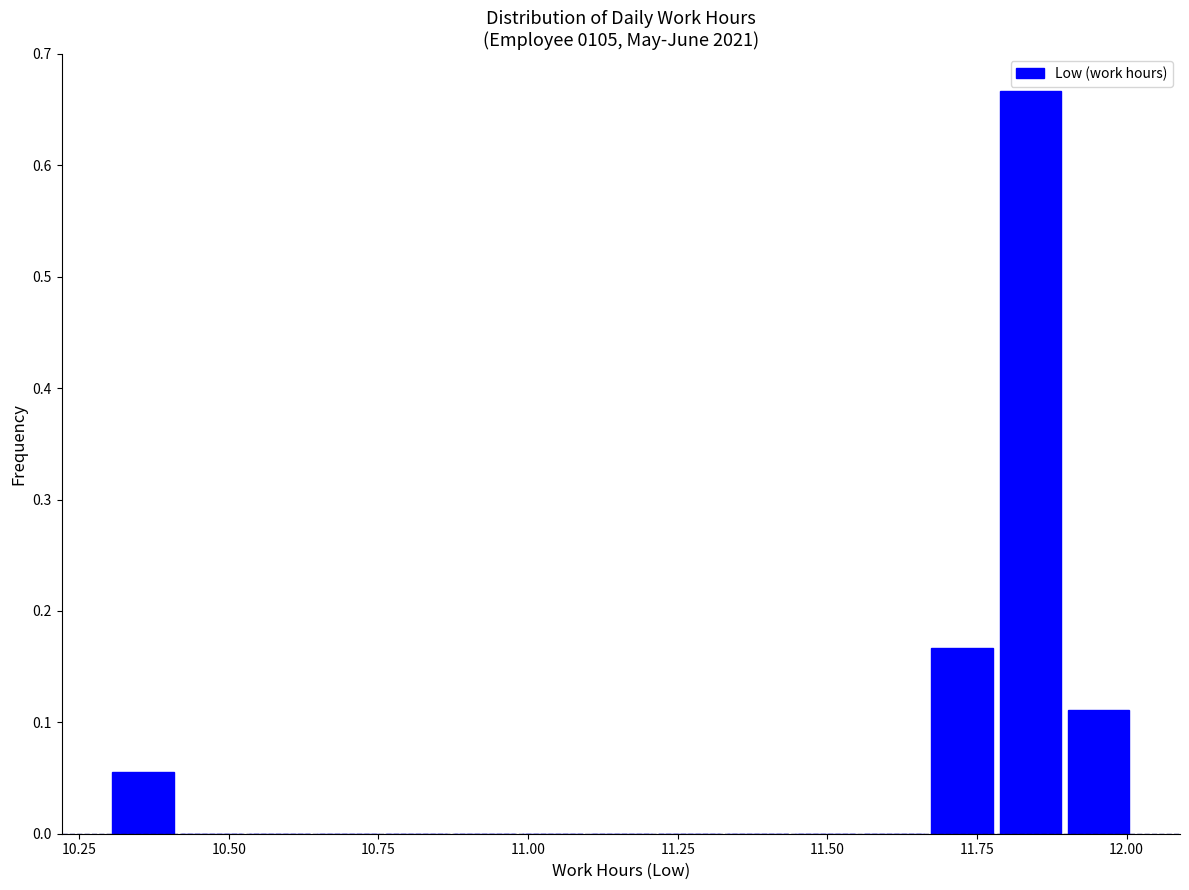

Around what value on the x-axis is the tallest bar? Give the approximate position of its centre, as read against the axis.

11.85